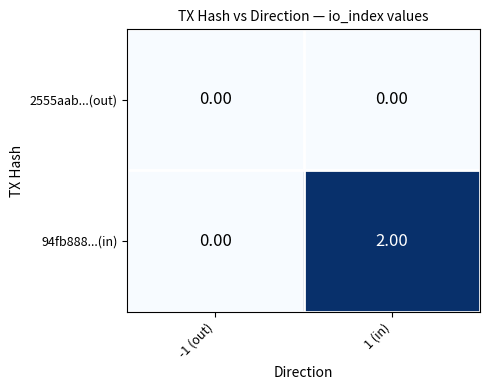

Which series changed the most between -1 (out) and 1 (in)?

94fb888...(in)